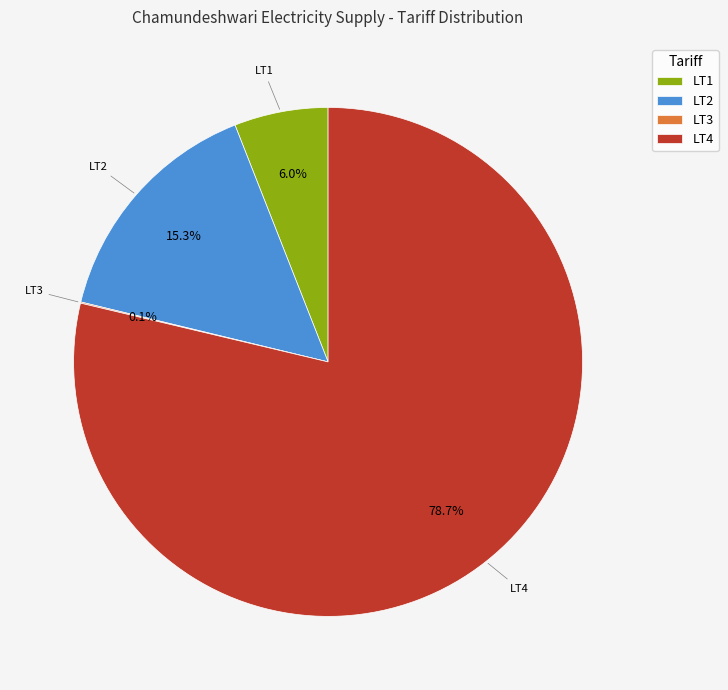

Does LT2 represent more than half of the total?

No